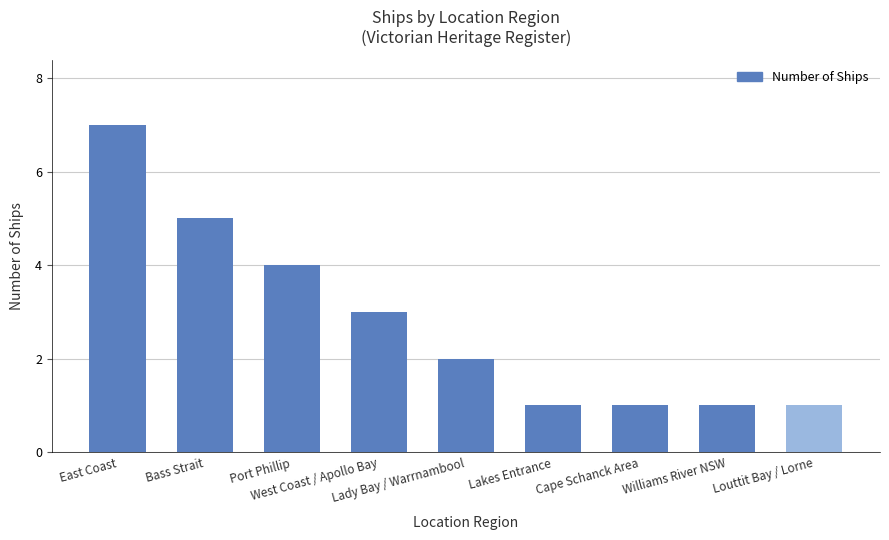

Are the bars grouped side by side (vs. stacked)?

No